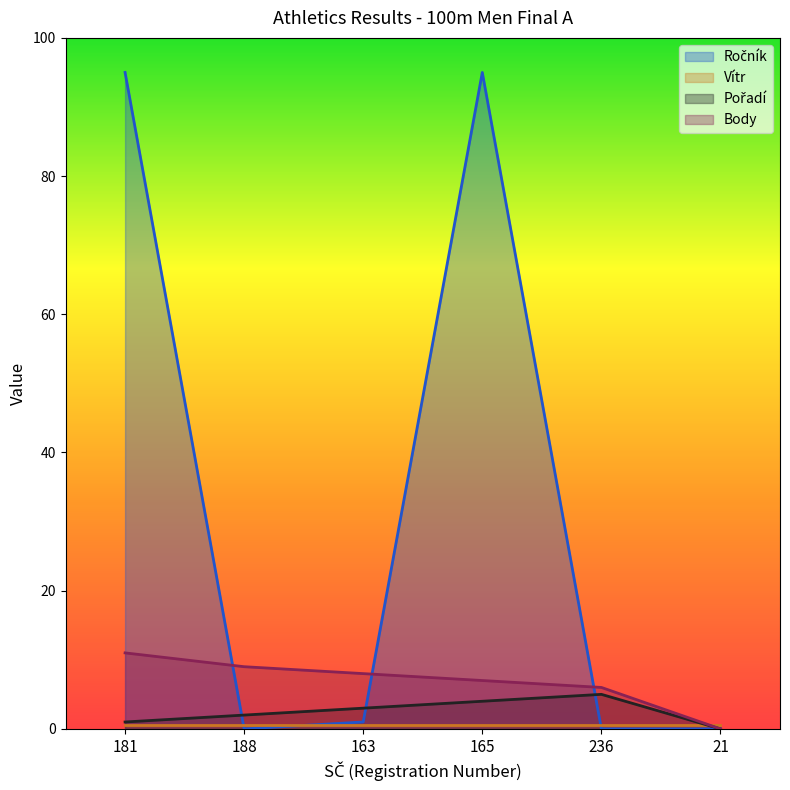

At which label is Pořadí closest to 2?

188